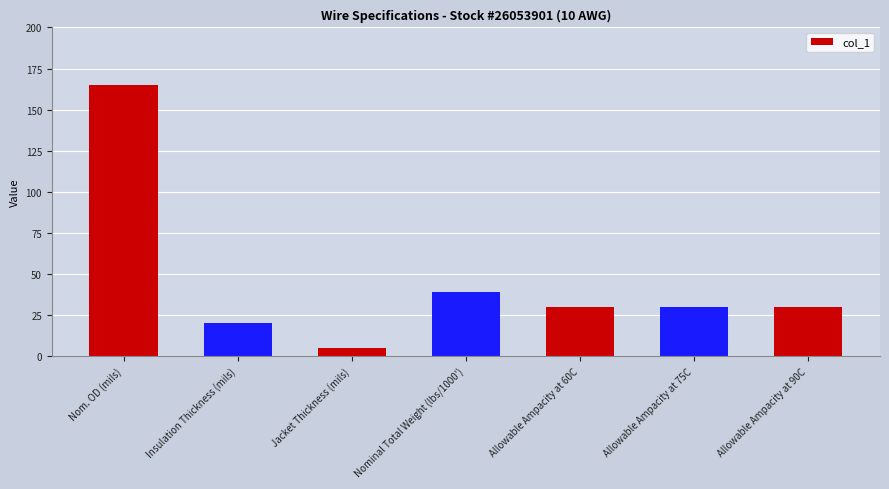

Which category has the highest value across all series?

Nom. OD (mils)